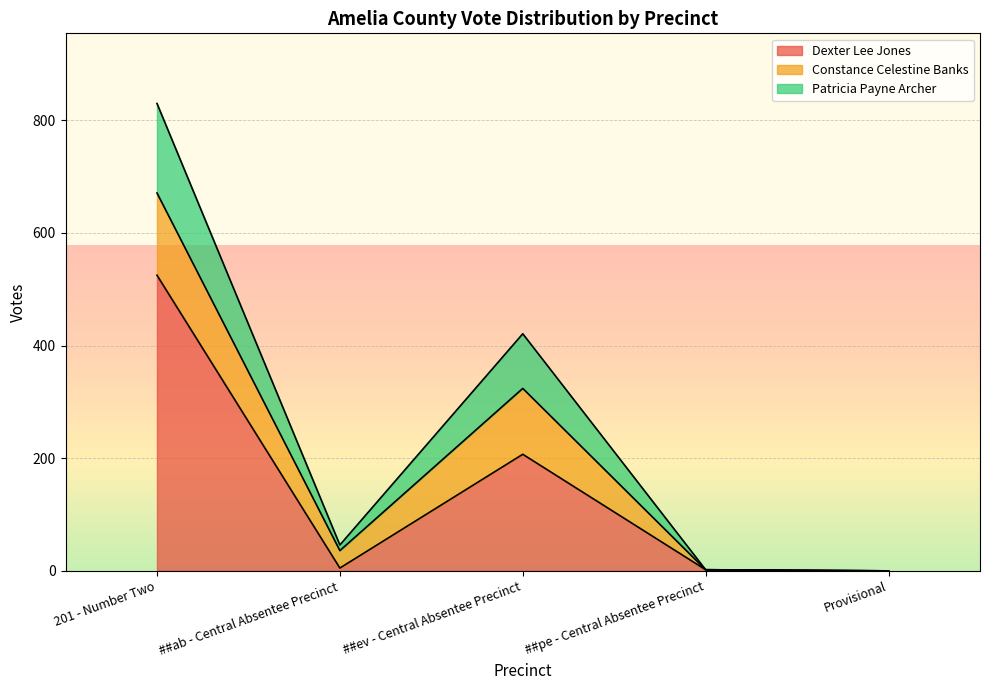

What are all the series names shown in the legend?

Dexter Lee Jones, Constance Celestine Banks, Patricia Payne Archer